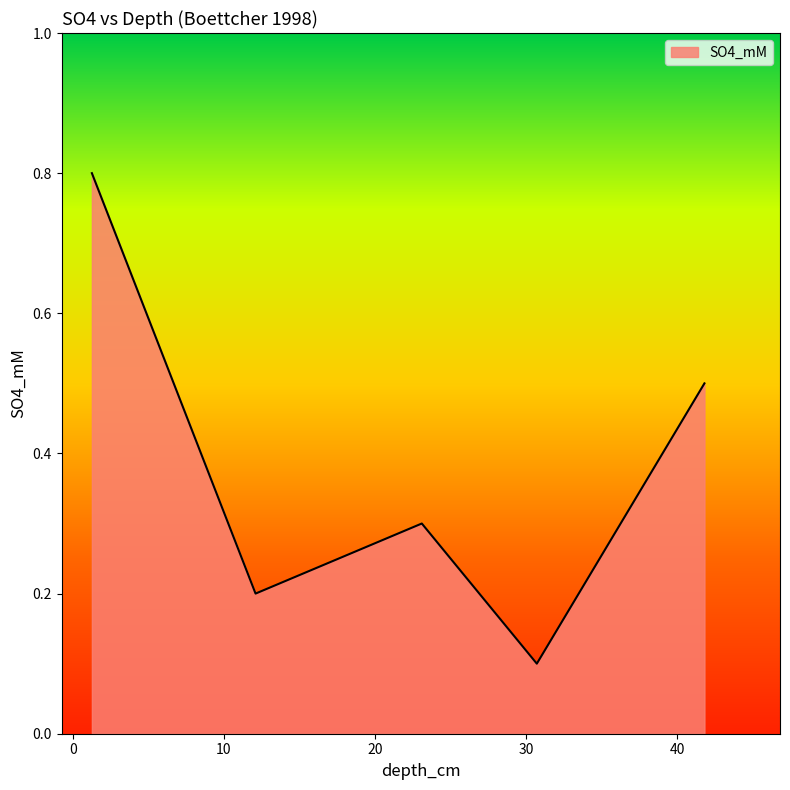

What is the maximum value shown in the chart?

0.8